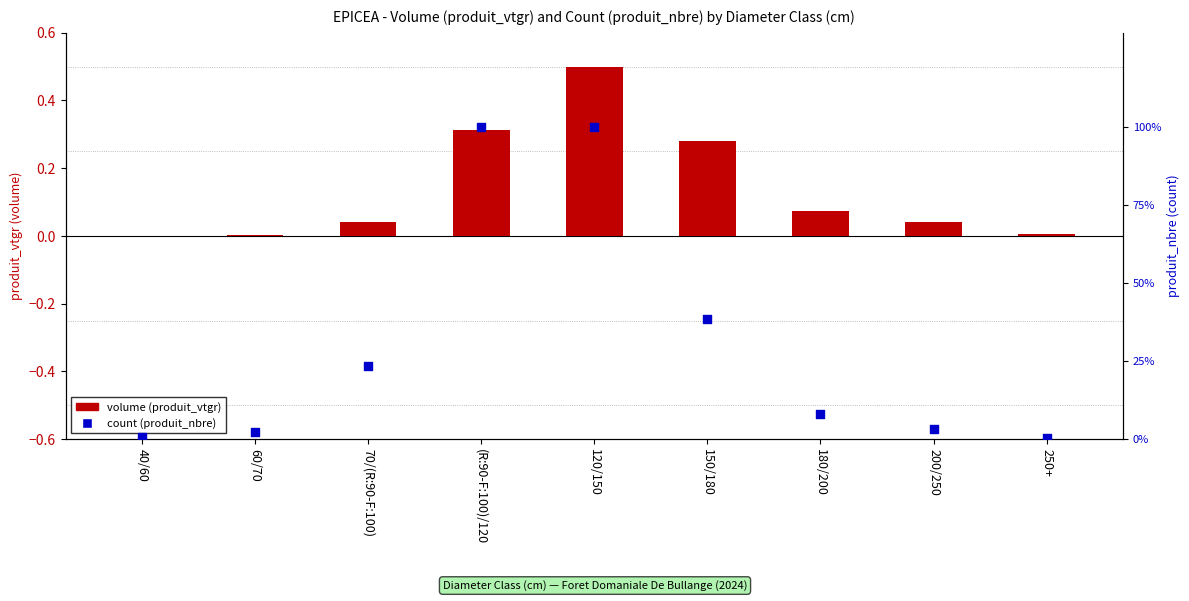

At which category is the sum across all series the highest?

120/150